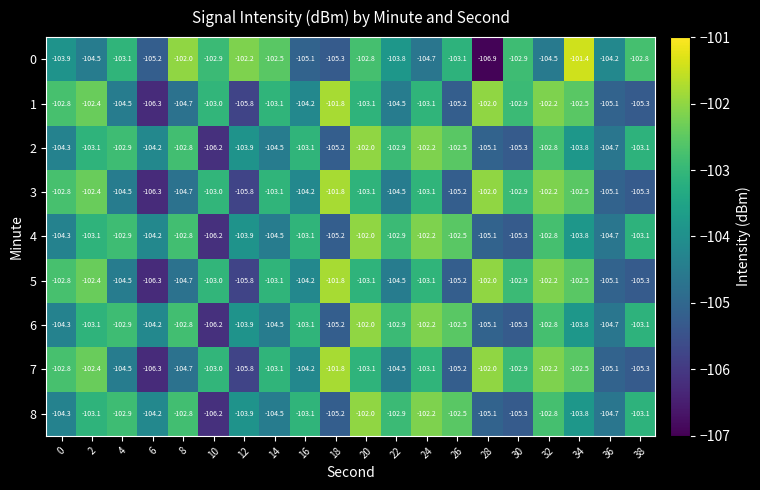

What is the difference between the maximum and minimum values in the 1 series?

4.5